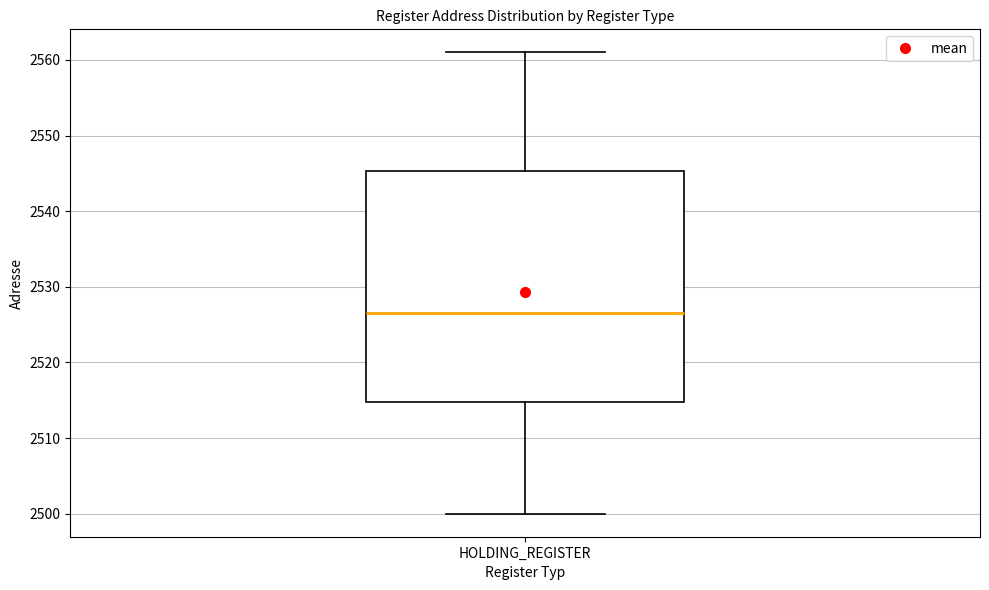

Transcribe this box plot: give where the median line is, the range the box spans, and where the two whiskers end, as read against the y-axis. The values are not printed on the chart, so give them approximately, as read against the axis.

median 2527, box 2515 to 2545, whiskers 2500 to 2561